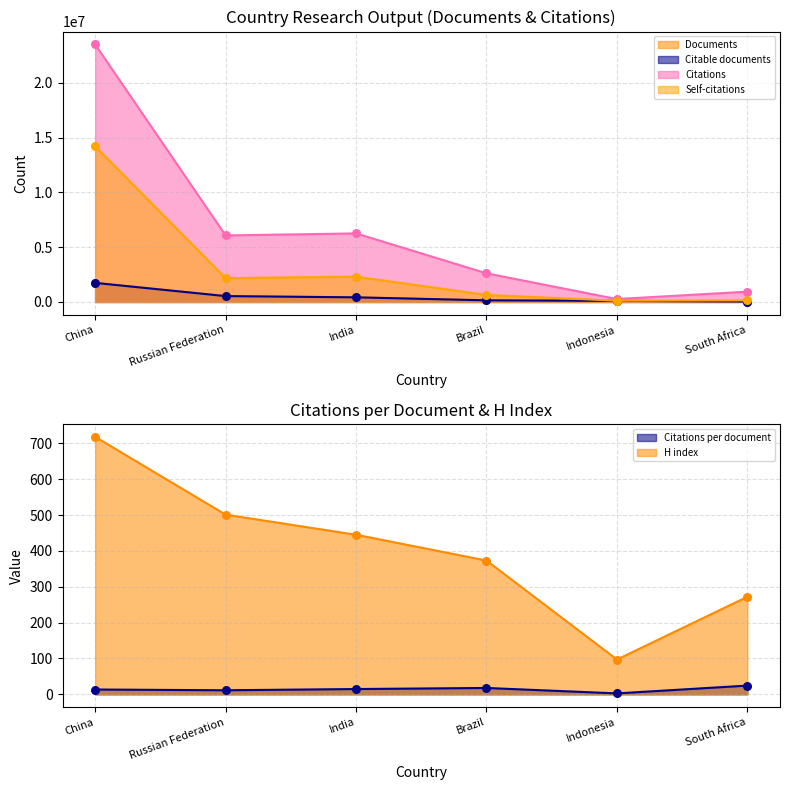

Which series has the largest total across all categories?

Citations